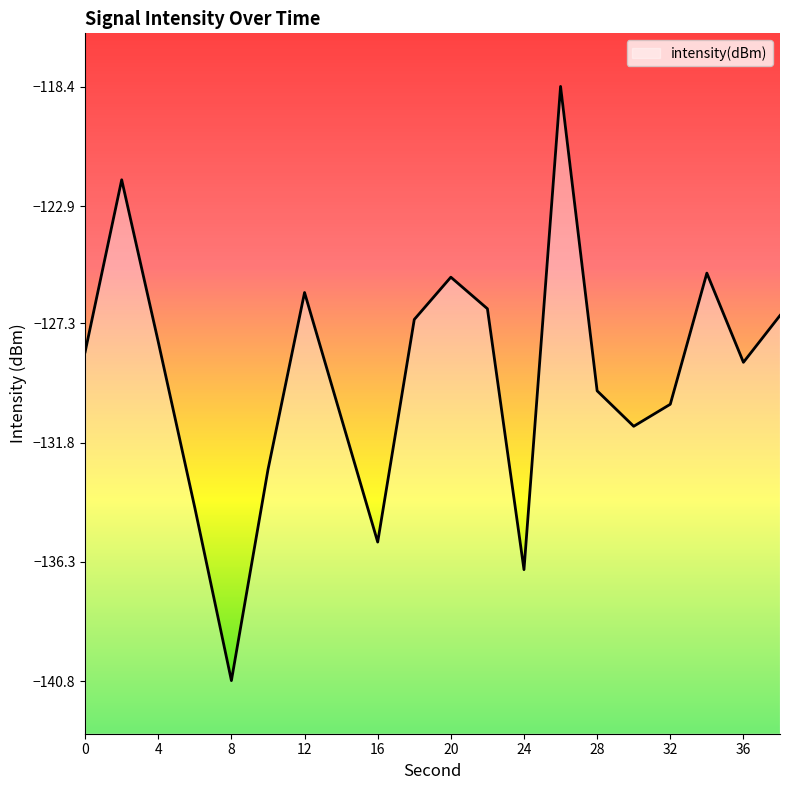

What is the approximate value at 26?

-118.4